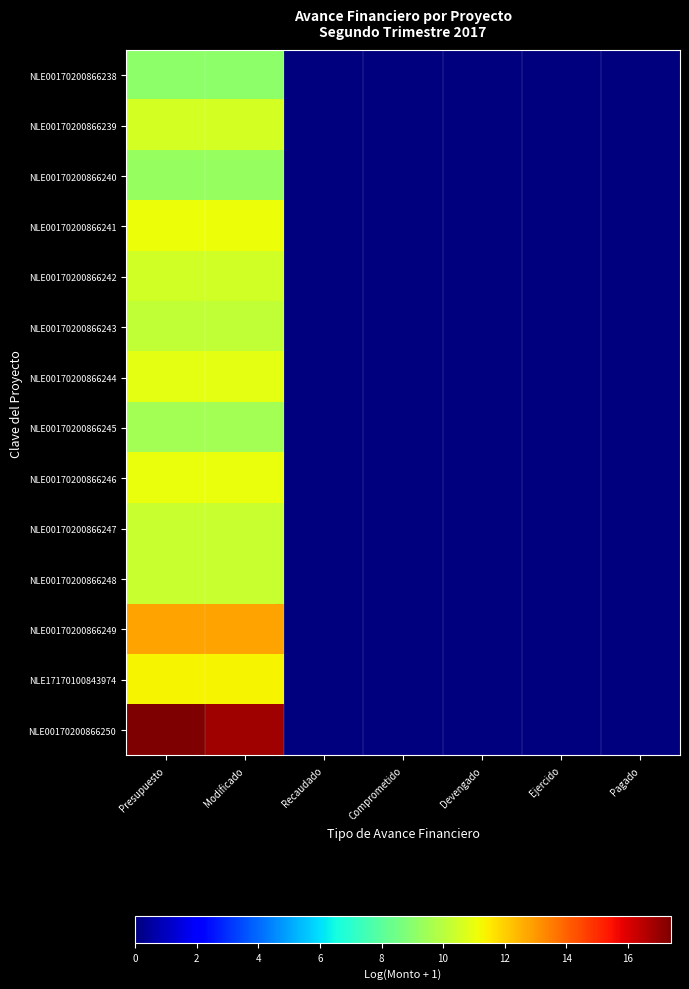

Reading right to left, list all the values displayed in this chart.

NLE00170200866238: Pagado=0.0	Ejercido=0.0	Devengado=0.0	Comprometido=0.0	Recaudado=0.0	Modificado=9.0	Presupuesto=9.0
NLE00170200866239: Pagado=0.0	Ejercido=0.0	Devengado=0.0	Comprometido=0.0	Recaudado=0.0	Modificado=10.6	Presupuesto=10.6
NLE00170200866240: Pagado=0.0	Ejercido=0.0	Devengado=0.0	Comprometido=0.0	Recaudado=0.0	Modificado=9.2	Presupuesto=9.2
NLE00170200866241: Pagado=0.0	Ejercido=0.0	Devengado=0.0	Comprometido=0.0	Recaudado=0.0	Modificado=11.1	Presupuesto=11.1
NLE00170200866242: Pagado=0.0	Ejercido=0.0	Devengado=0.0	Comprometido=0.0	Recaudado=0.0	Modificado=10.5	Presupuesto=10.5
NLE00170200866243: Pagado=0.0	Ejercido=0.0	Devengado=0.0	Comprometido=0.0	Recaudado=0.0	Modificado=10.2	Presupuesto=10.2
NLE00170200866244: Pagado=0.0	Ejercido=0.0	Devengado=0.0	Comprometido=0.0	Recaudado=0.0	Modificado=10.9	Presupuesto=10.9
NLE00170200866245: Pagado=0.0	Ejercido=0.0	Devengado=0.0	Comprometido=0.0	Recaudado=0.0	Modificado=9.5	Presupuesto=9.5
NLE00170200866246: Pagado=0.0	Ejercido=0.0	Devengado=0.0	Comprometido=0.0	Recaudado=0.0	Modificado=11.0	Presupuesto=11.0
NLE00170200866247: Pagado=0.0	Ejercido=0.0	Devengado=0.0	Comprometido=0.0	Recaudado=0.0	Modificado=10.3	Presupuesto=10.3
NLE00170200866248: Pagado=0.0	Ejercido=0.0	Devengado=0.0	Comprometido=0.0	Recaudado=0.0	Modificado=10.3	Presupuesto=10.3
NLE00170200866249: Pagado=0.0	Ejercido=0.0	Devengado=0.0	Comprometido=0.0	Recaudado=0.0	Modificado=12.8	Presupuesto=12.8
NLE17170100843974: Pagado=0.0	Ejercido=0.0	Devengado=0.0	Comprometido=0.0	Recaudado=0.0	Modificado=11.3	Presupuesto=11.3
NLE00170200866250: Pagado=0.0	Ejercido=0.0	Devengado=0.0	Comprometido=0.0	Recaudado=0.0	Modificado=16.9	Presupuesto=17.4